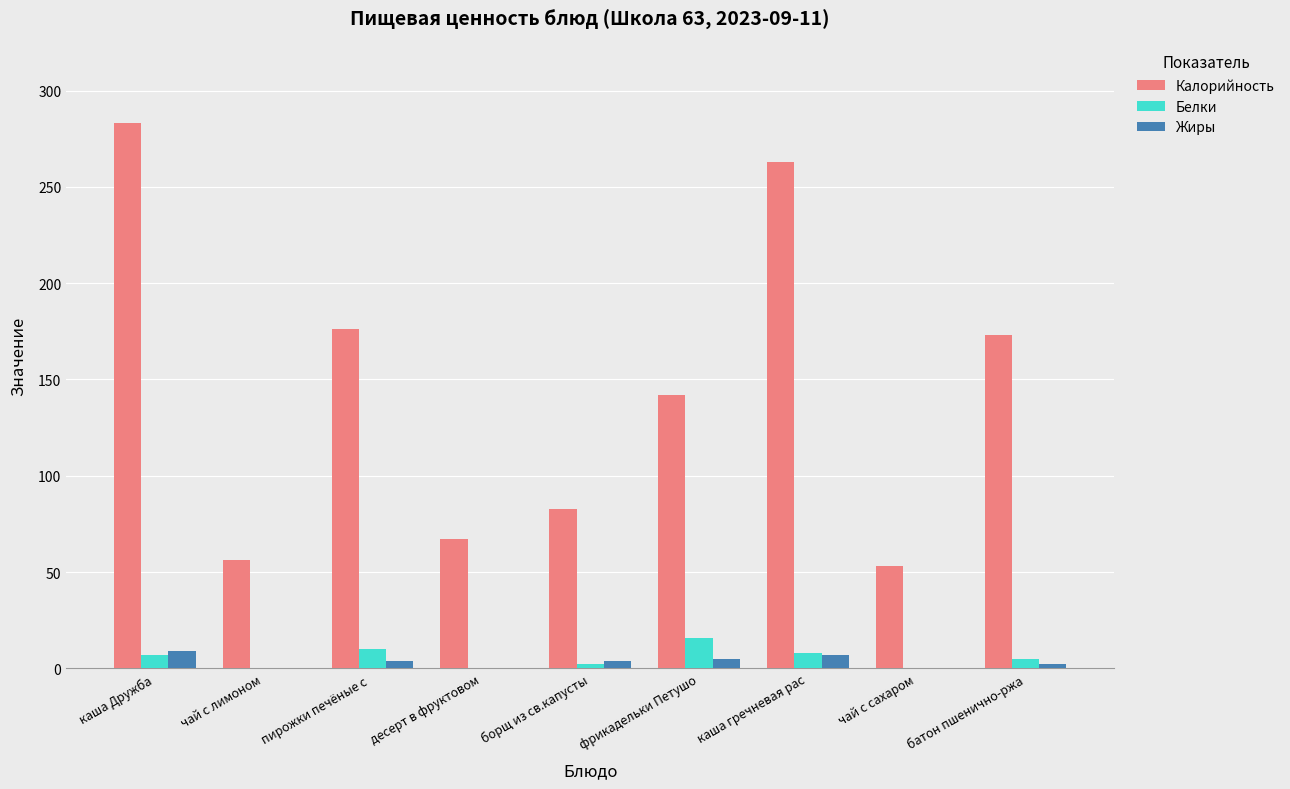

Which category has the highest value across all series?

каша Дружба